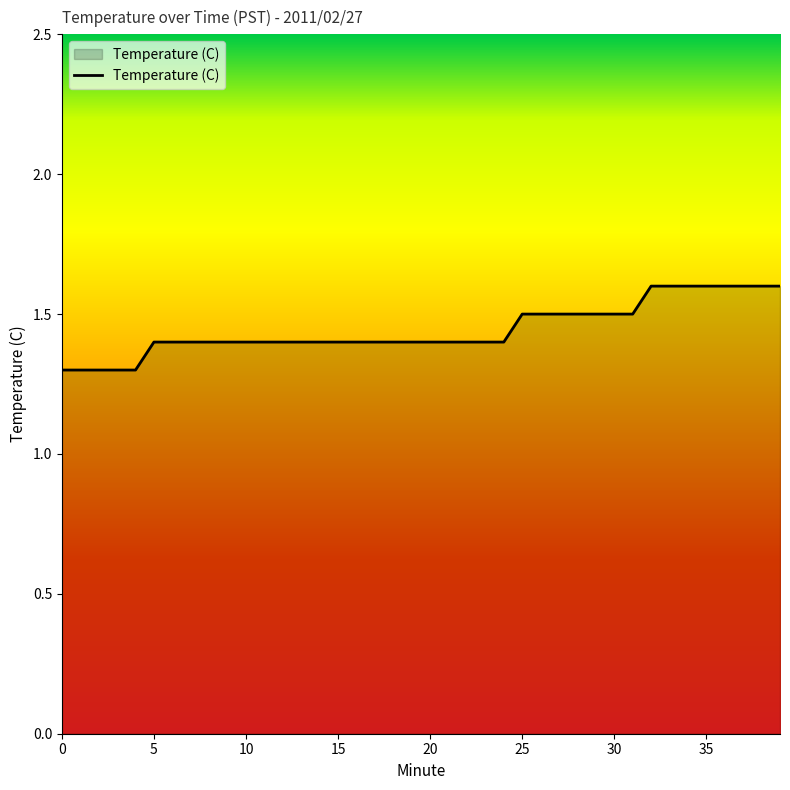

What is the difference between the maximum and minimum values?

0.3